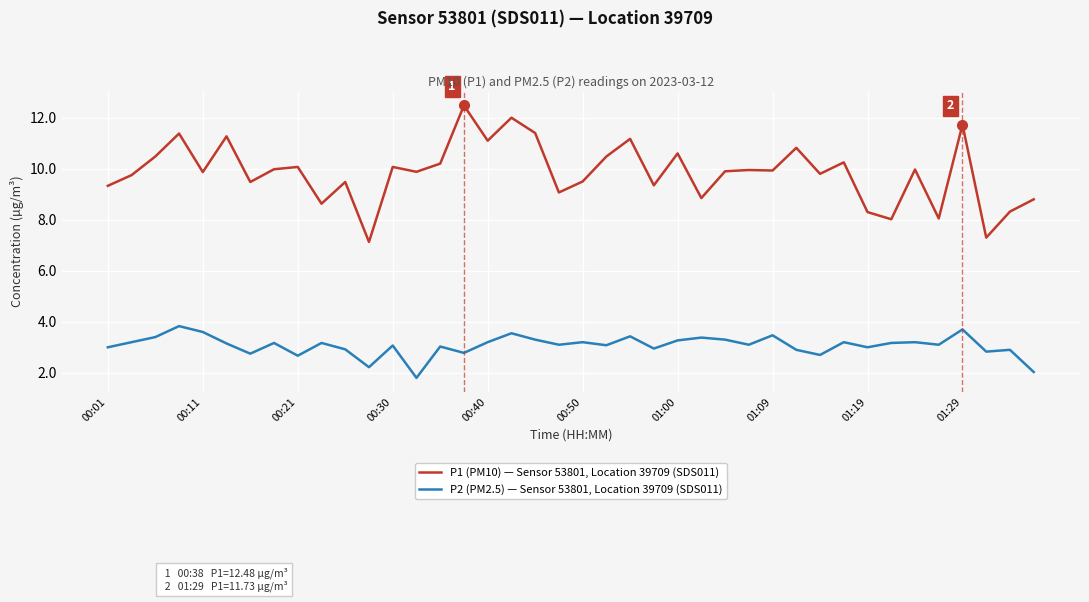

True or false: P2 (PM2.5) — Sensor 53801, Location 39709 (SDS011) and P1 (PM10) — Sensor 53801, Location 39709 (SDS011) intersect in this chart.

False